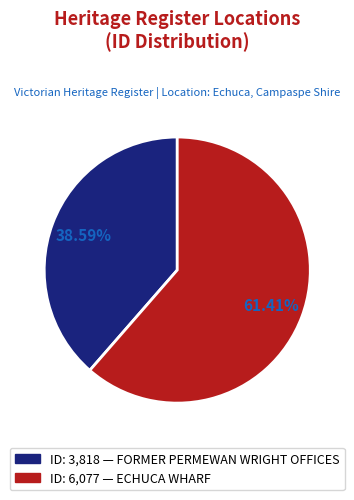

Is there a majority slice in this chart?

Yes